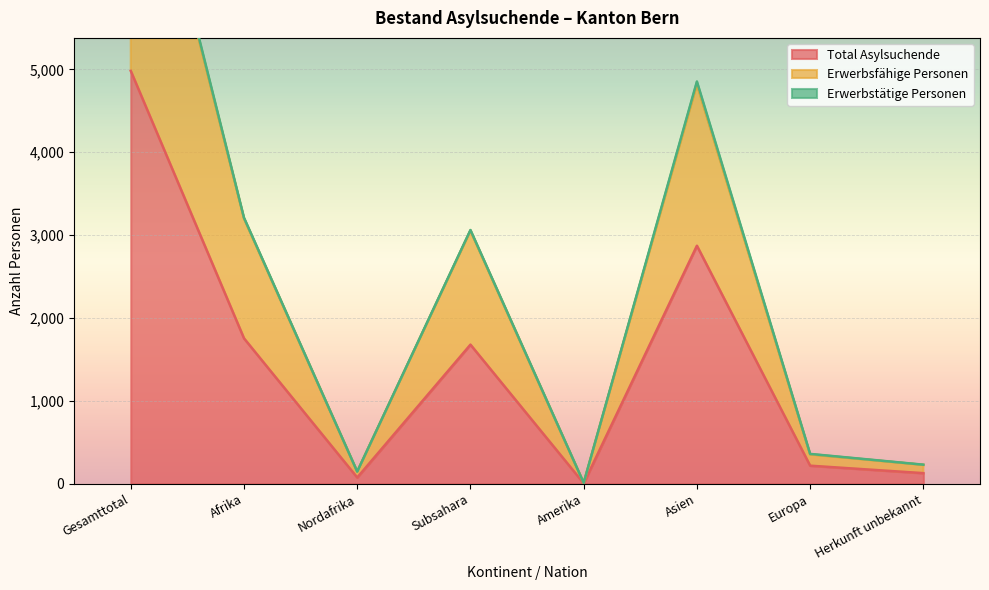

Is it true that Total Asylsuchende equals 1679 at Subsahara?

True